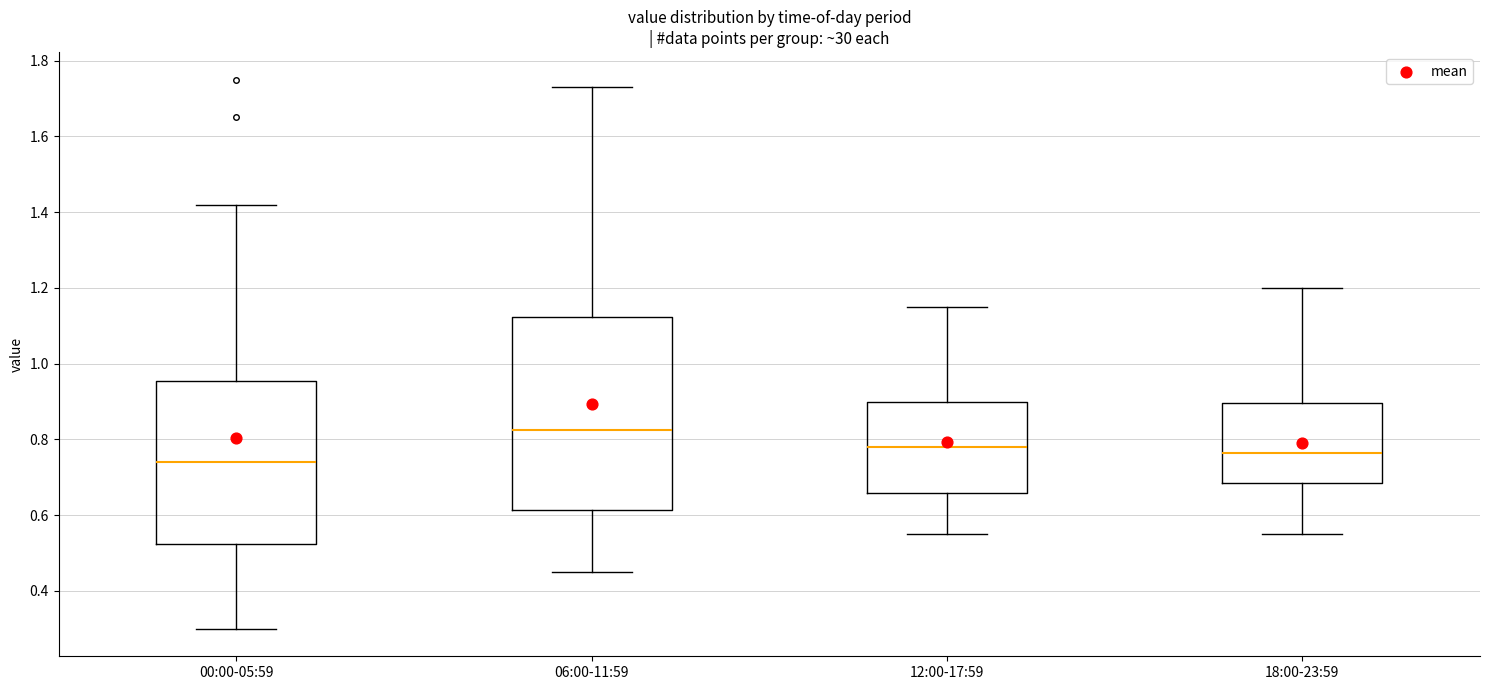

Reading left to right, transcribe this box plot: for each box, give where its median line is, the range the box spans, and where its two whiskers end, as read against the y-axis. The values are not printed on the chart, so give them approximately, as read against the axis.

00:00-05:59: median 0.74, box 0.52 to 0.96, whiskers 0.30 to 1.42
06:00-11:59: median 0.82, box 0.62 to 1.12, whiskers 0.46 to 1.74
12:00-17:59: median 0.78, box 0.66 to 0.90, whiskers 0.56 to 1.16
18:00-23:59: median 0.76, box 0.68 to 0.90, whiskers 0.56 to 1.20